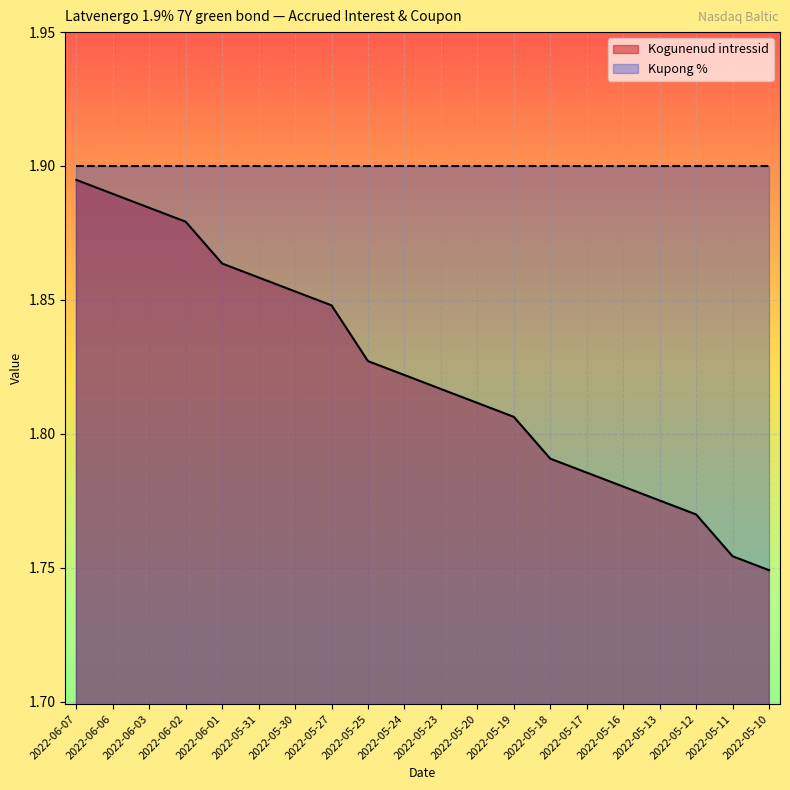

List the labels in order of value, smallest first.

2022-05-10, 2022-05-11, 2022-05-12, 2022-05-13, 2022-05-16, 2022-05-17, 2022-05-18, 2022-05-19, 2022-05-20, 2022-05-23, 2022-05-24, 2022-05-25, 2022-05-27, 2022-05-30, 2022-05-31, 2022-06-01, 2022-06-02, 2022-06-03, 2022-06-06, 2022-06-07